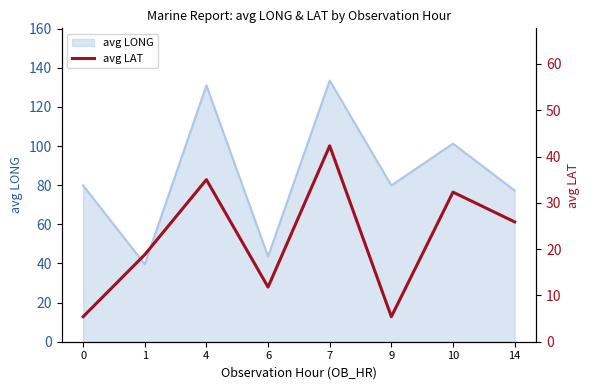

Does the chart have visible grid lines?

No